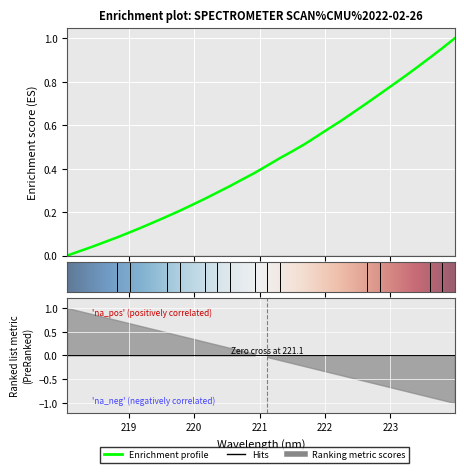

How many values exceed 0?

31